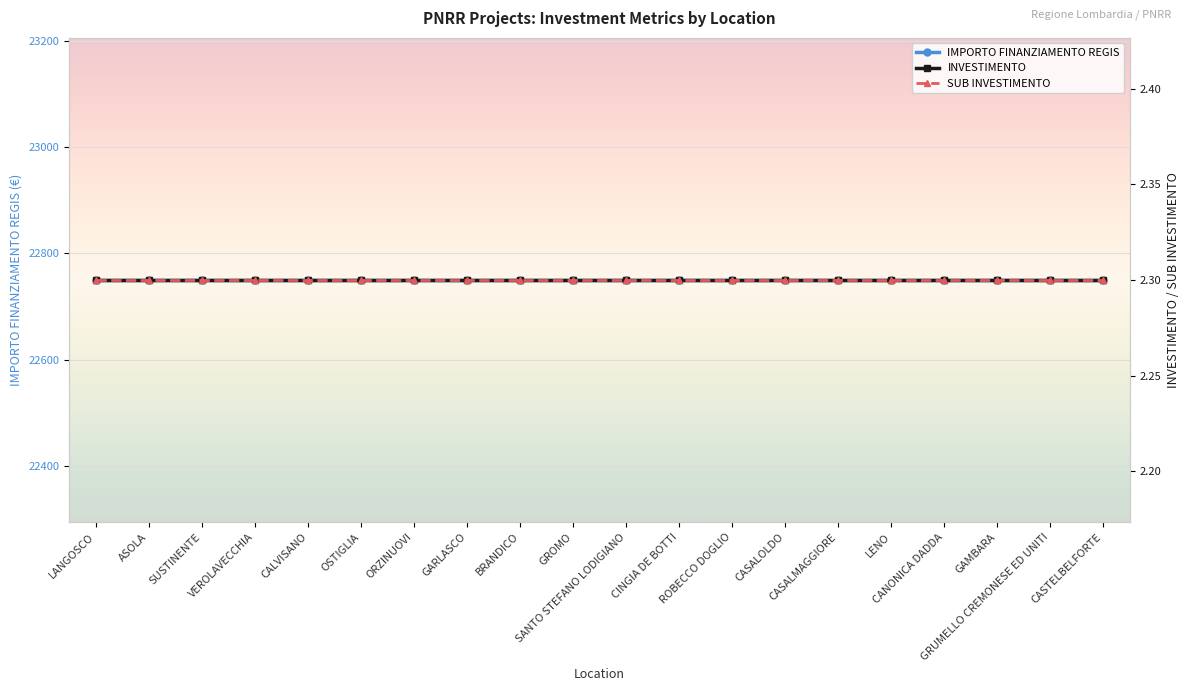

Which series has the widest spread of values?

IMPORTO FINANZIAMENTO REGIS